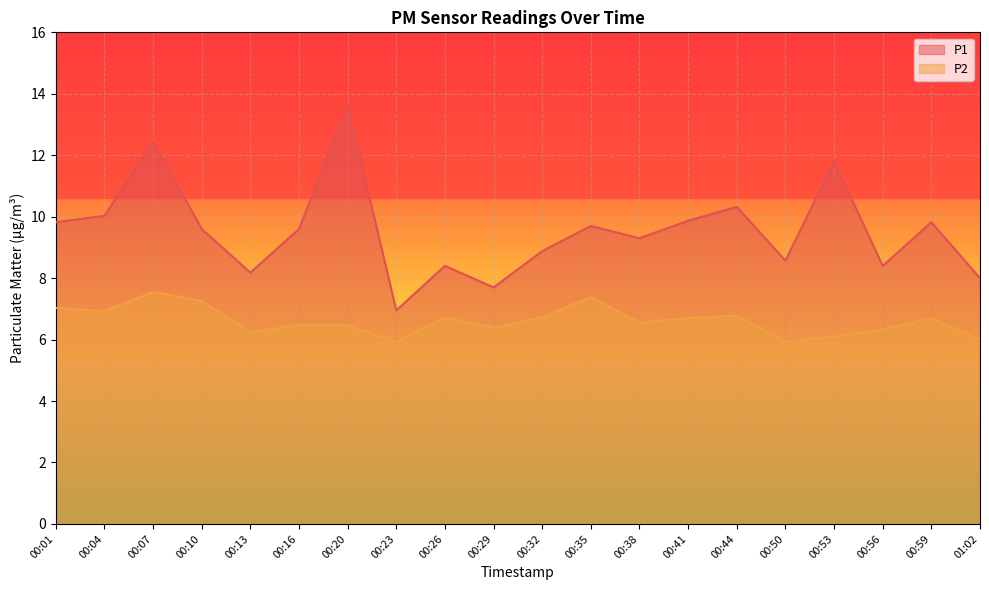

True or false: P2 and P1 intersect in this chart.

False